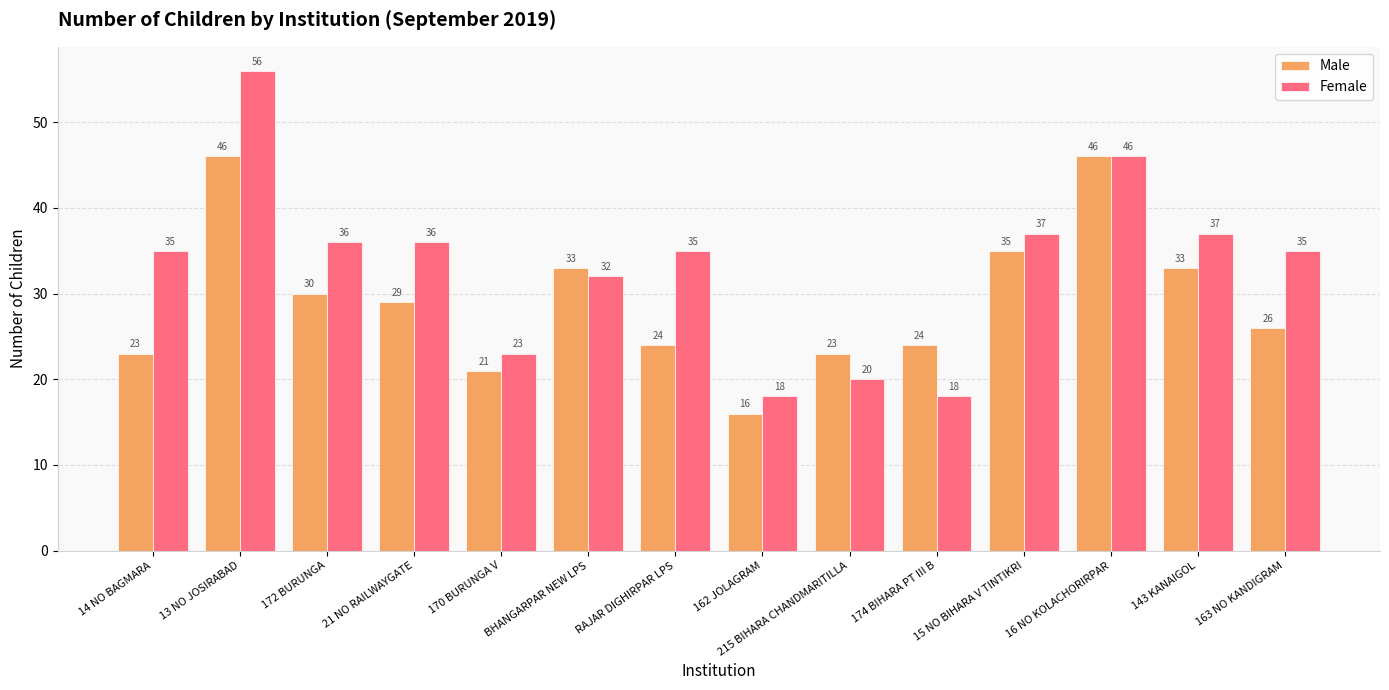

What is the total value across all series at 13 NO JOSIRABAD?

102